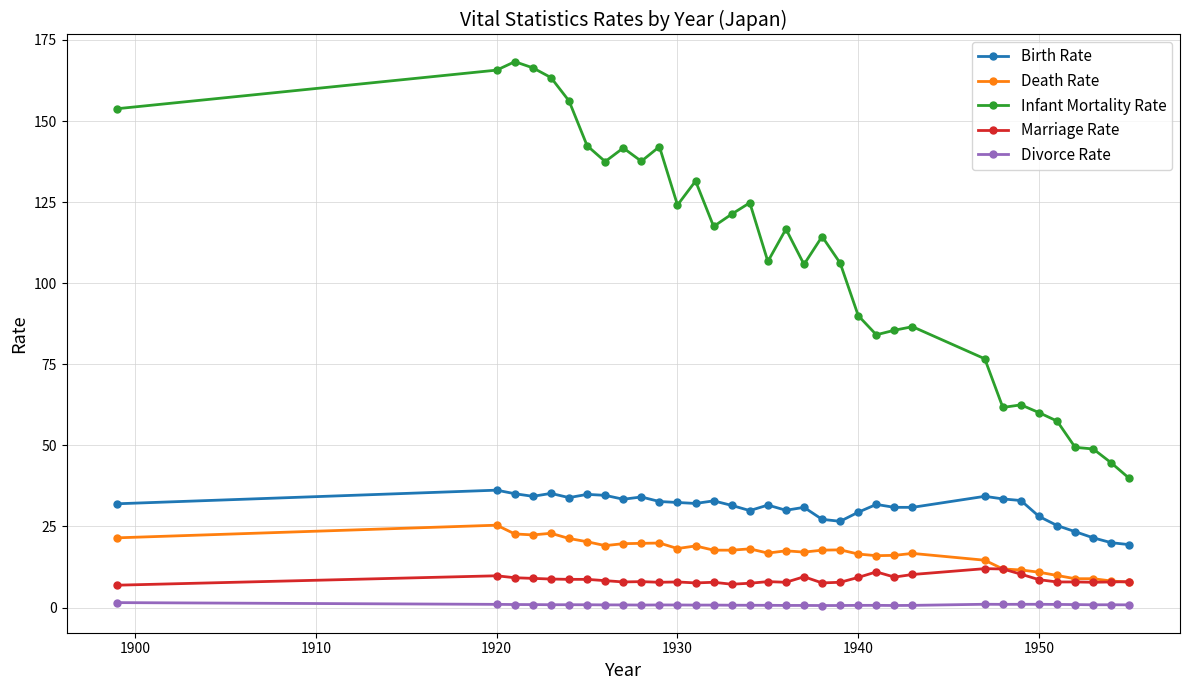

True or false: Death Rate and Divorce Rate cross at least once.

False